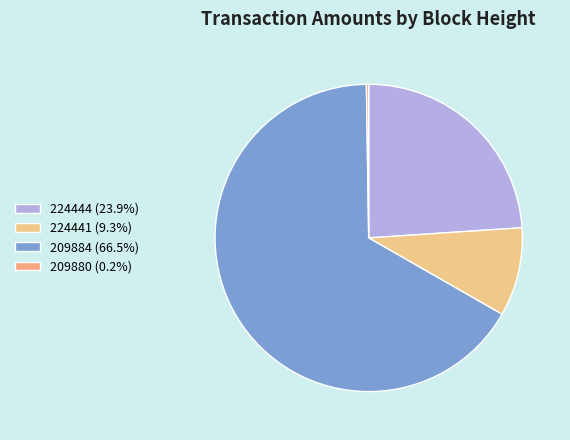

To the nearest percent, what is the difference between the largest and smallest slice percentages?

66%